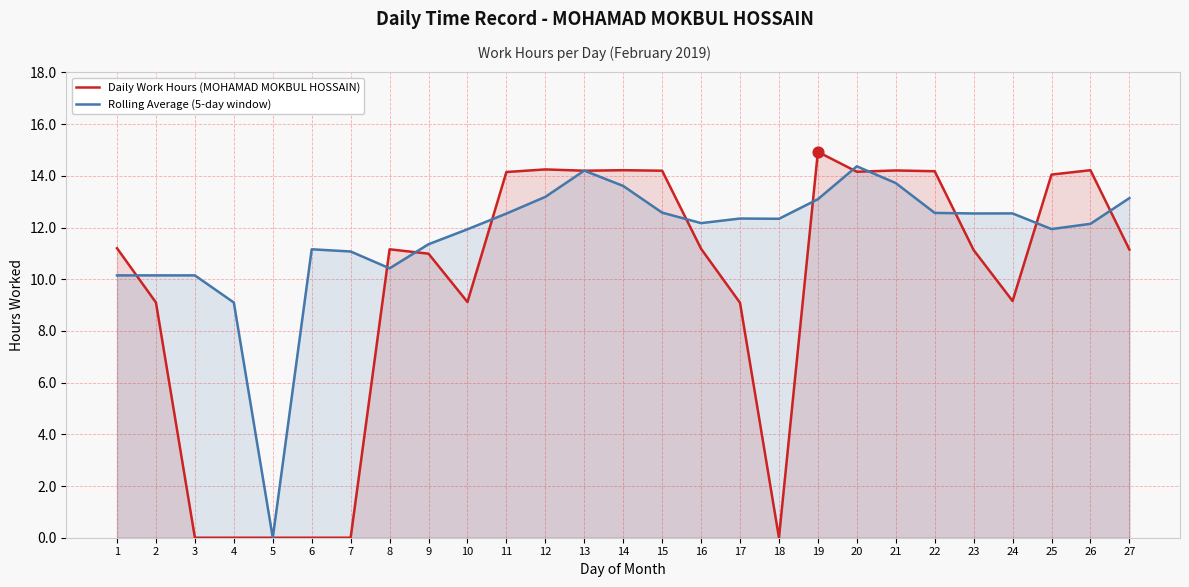

Which series contains the lowest Y value?

Daily Work Hours (MOHAMAD MOKBUL HOSSAIN)